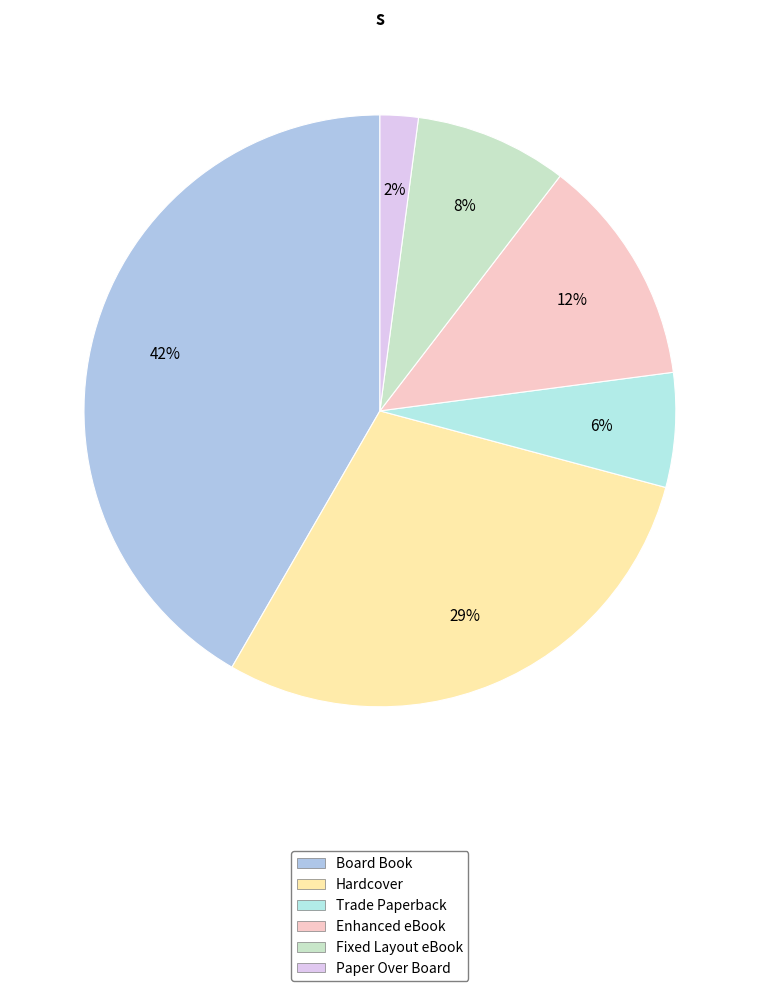

To the nearest percent, what percentage of the pie is Paper Over Board?

2%